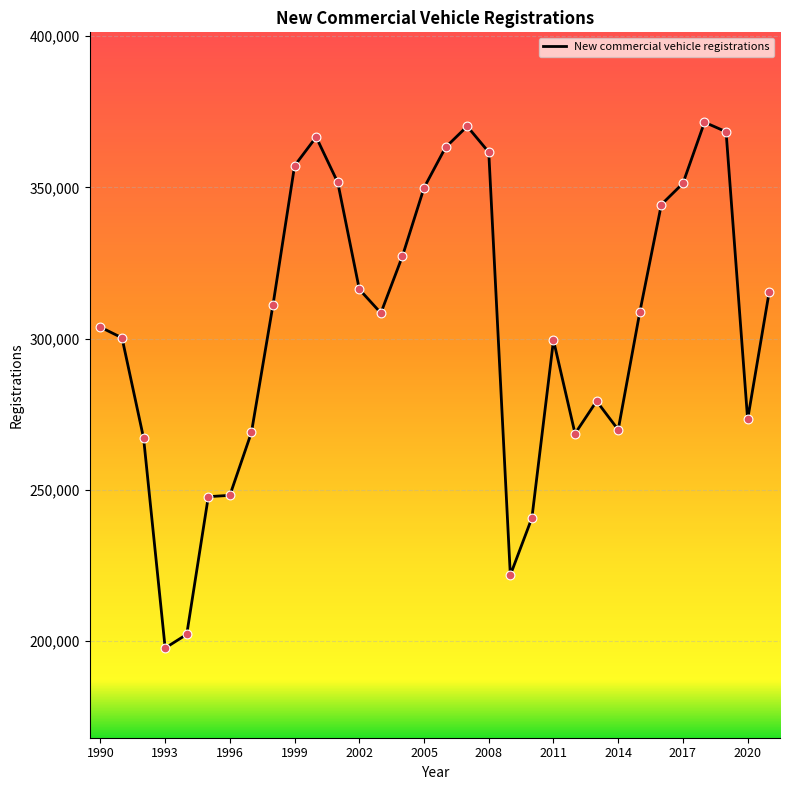

What is the smallest value displayed?

197699